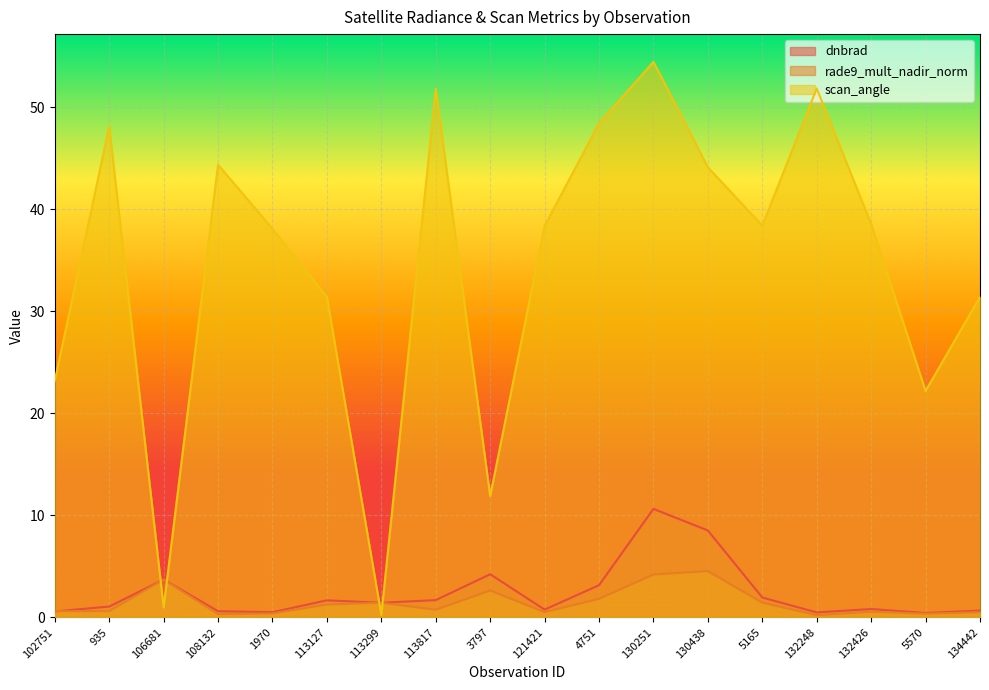

Which series ends up on top after the final intersection of rade9_mult_nadir_norm and dnbrad?

dnbrad